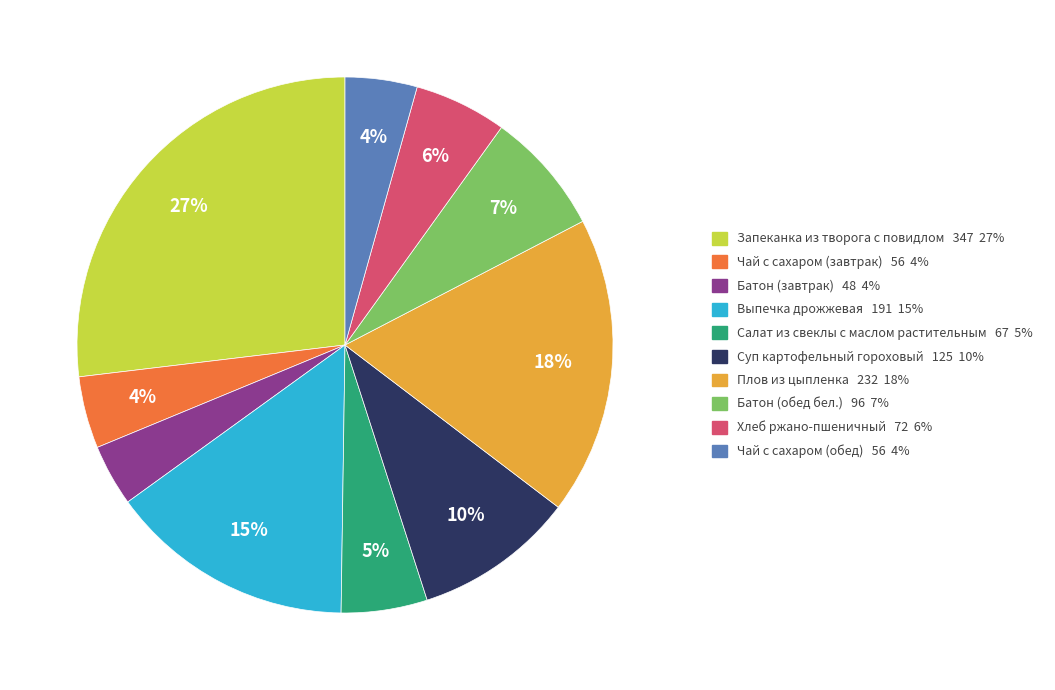

Is it true that Выпечка дрожжевая is 15% of the pie?

True